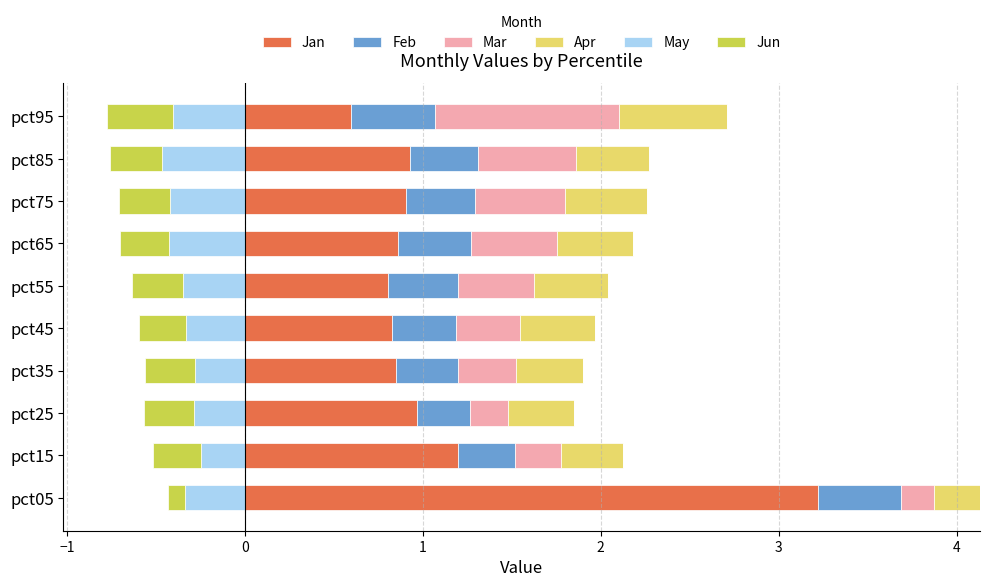

What is the highest value of the Jan series?

3.2